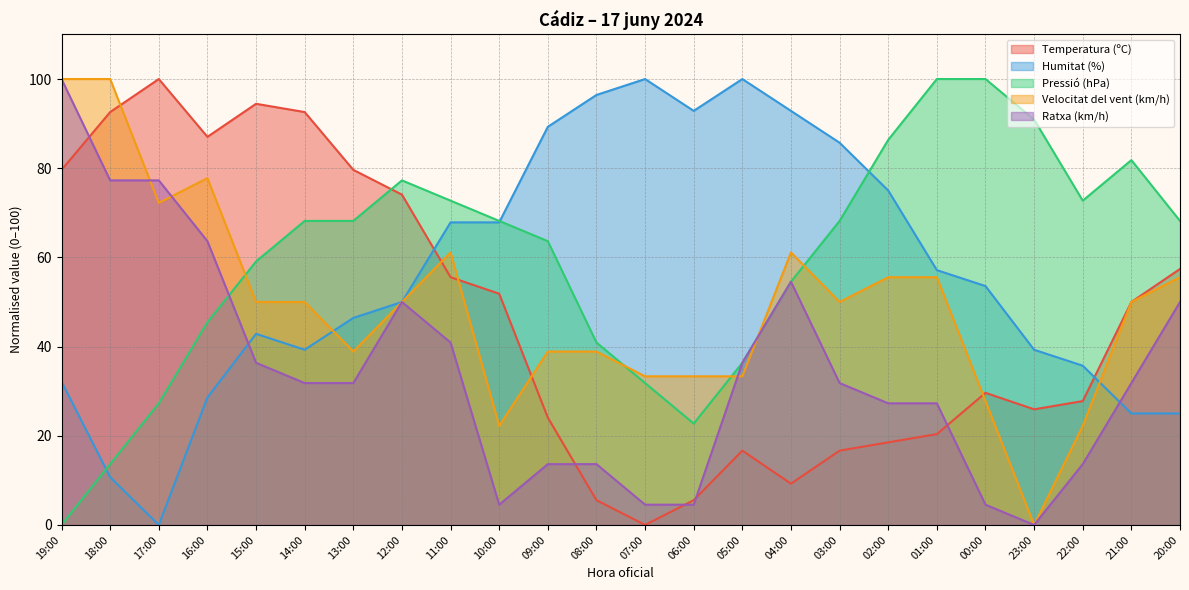

How many lines are shown in the chart?

5